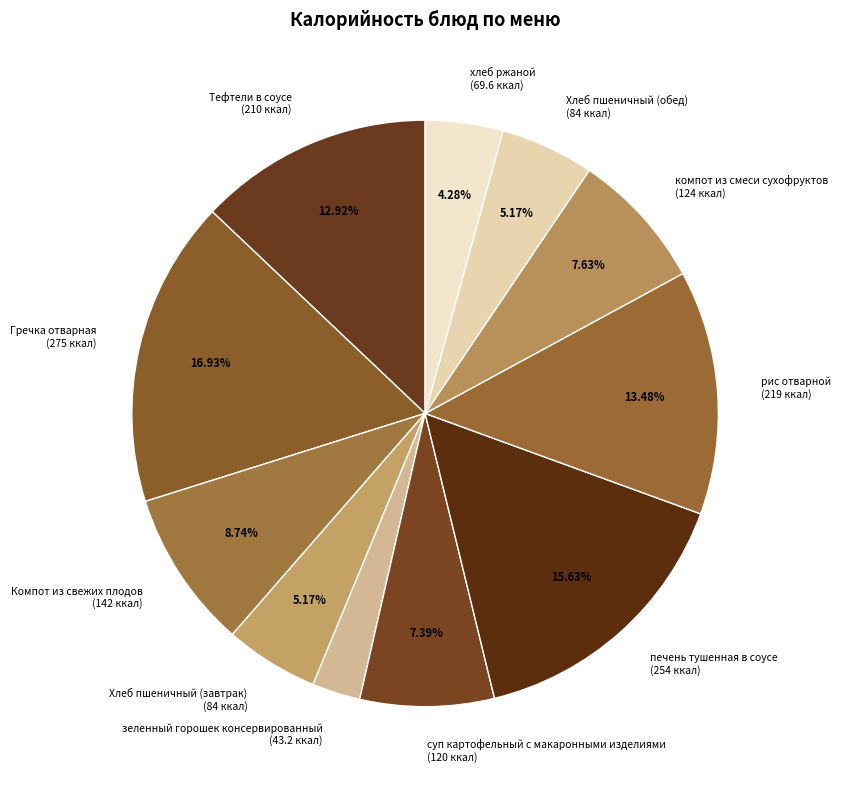

How many segments does this pie chart have?

11